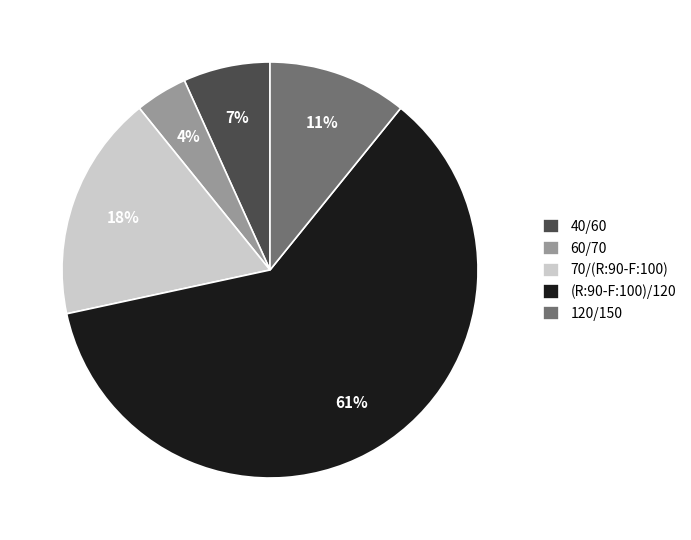

Do (R:90-F:100)/120 and 120/150 together represent more than half of the pie?

Yes